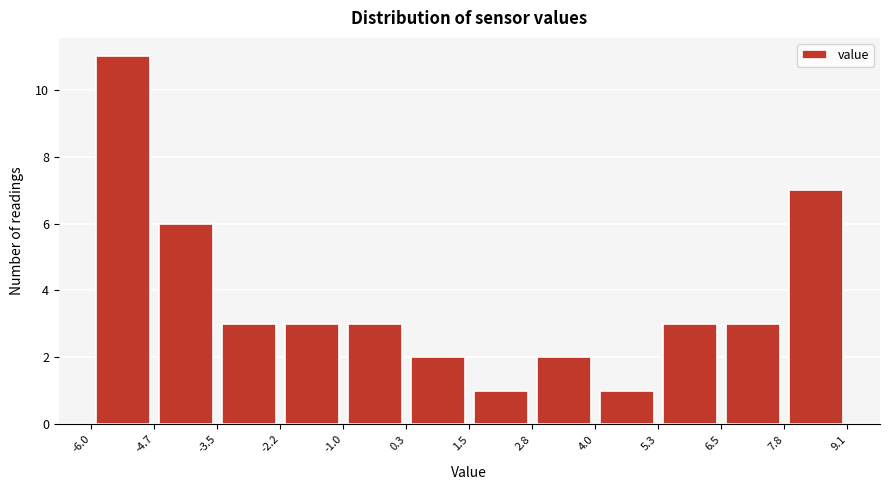

Reading left to right, list every bar in this chart as the range it spans on the x-axis followed by its height. The values are not printed on the chart, so give them approximately, as read against the axis.

-6.0 to -4.7: 11
-4.7 to -3.5: 6
-3.5 to -2.2: 3
-2.2 to -1.0: 3
-1.0 to 0.3: 3
0.3 to 1.5: 2
1.5 to 2.8: 1
2.8 to 4.0: 2
4.0 to 5.3: 1
5.3 to 6.5: 3
6.5 to 7.8: 3
7.8 to 9.1: 7